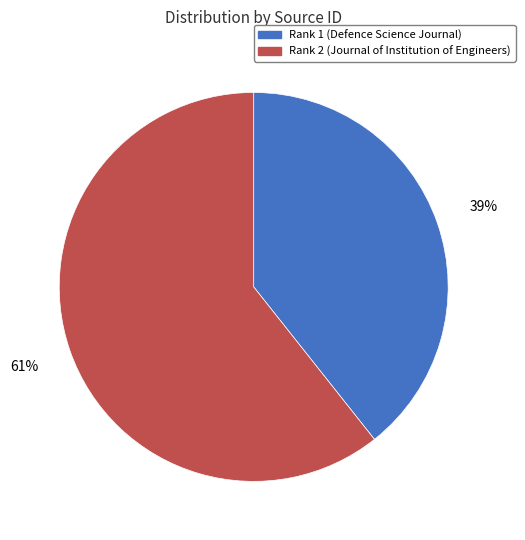

To the nearest percent, what percentage of the pie is Rank 1 (Defence Science Journal)?

39%